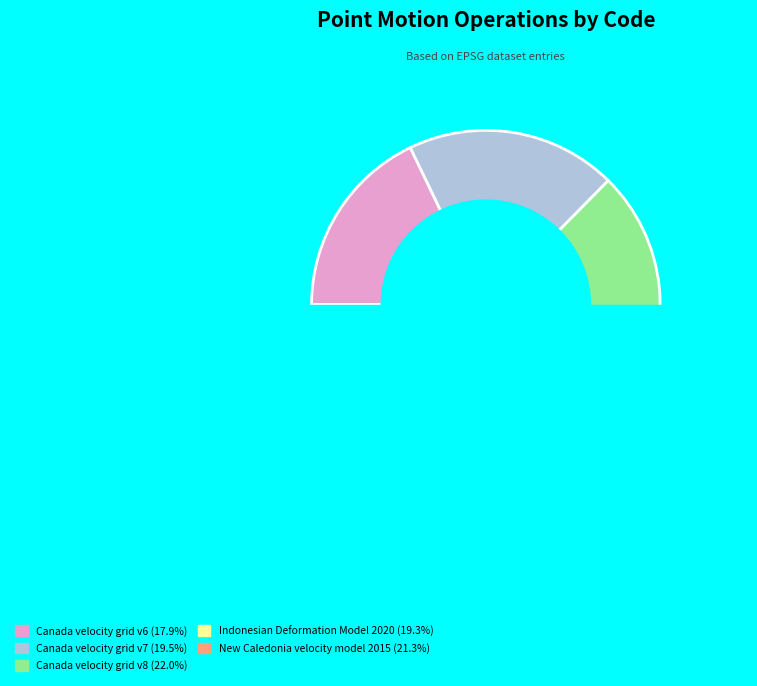

How many segments does this pie chart have?

5